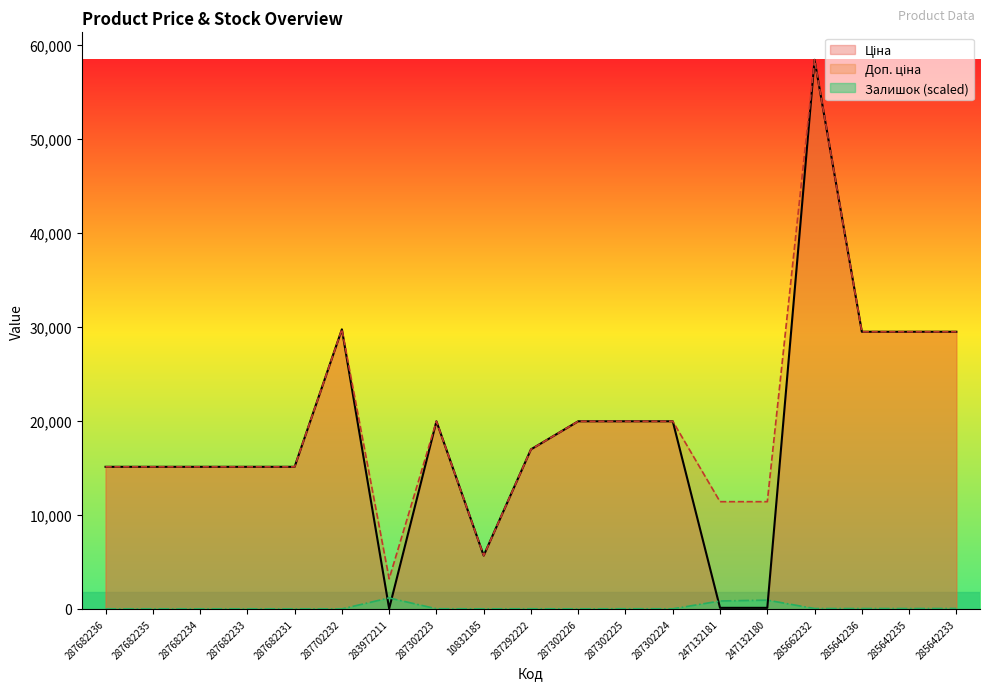

What is the approximate value of Залишок at 10832185?

6.5